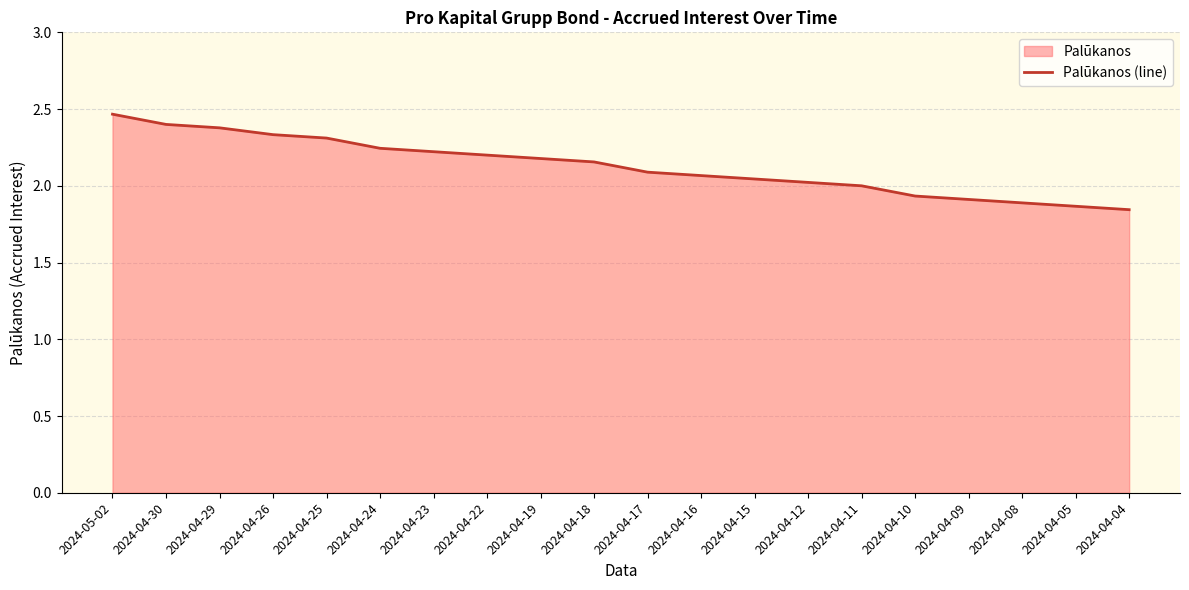

What is the ratio of the value at 2024-04-08 to the value at 2024-04-30?

0.8